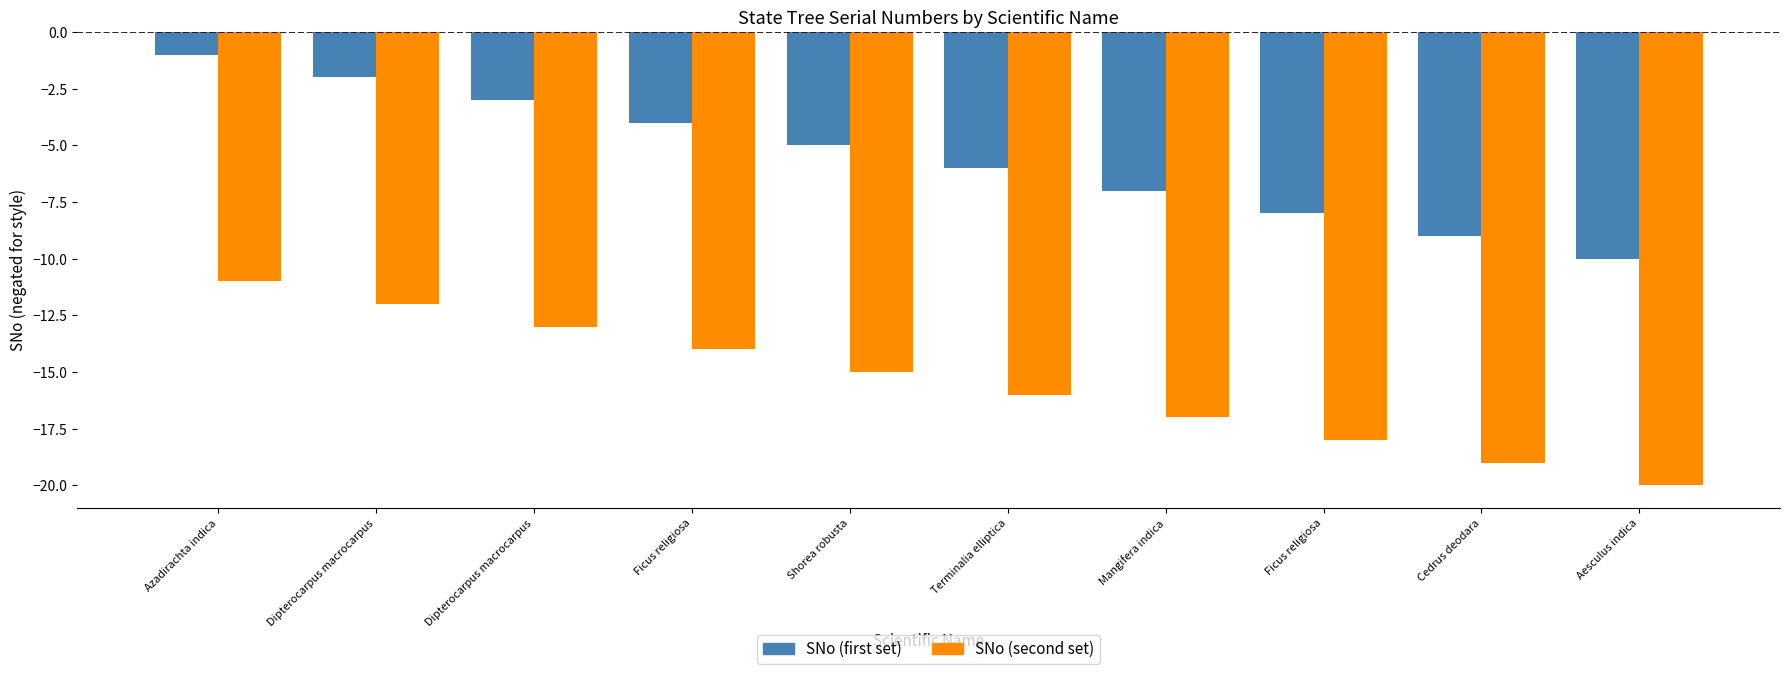

How many bars are there in total?

20